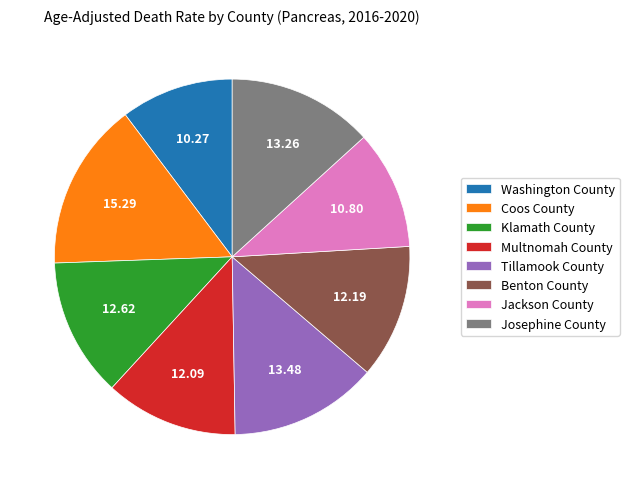

Does any single category account for the majority?

No